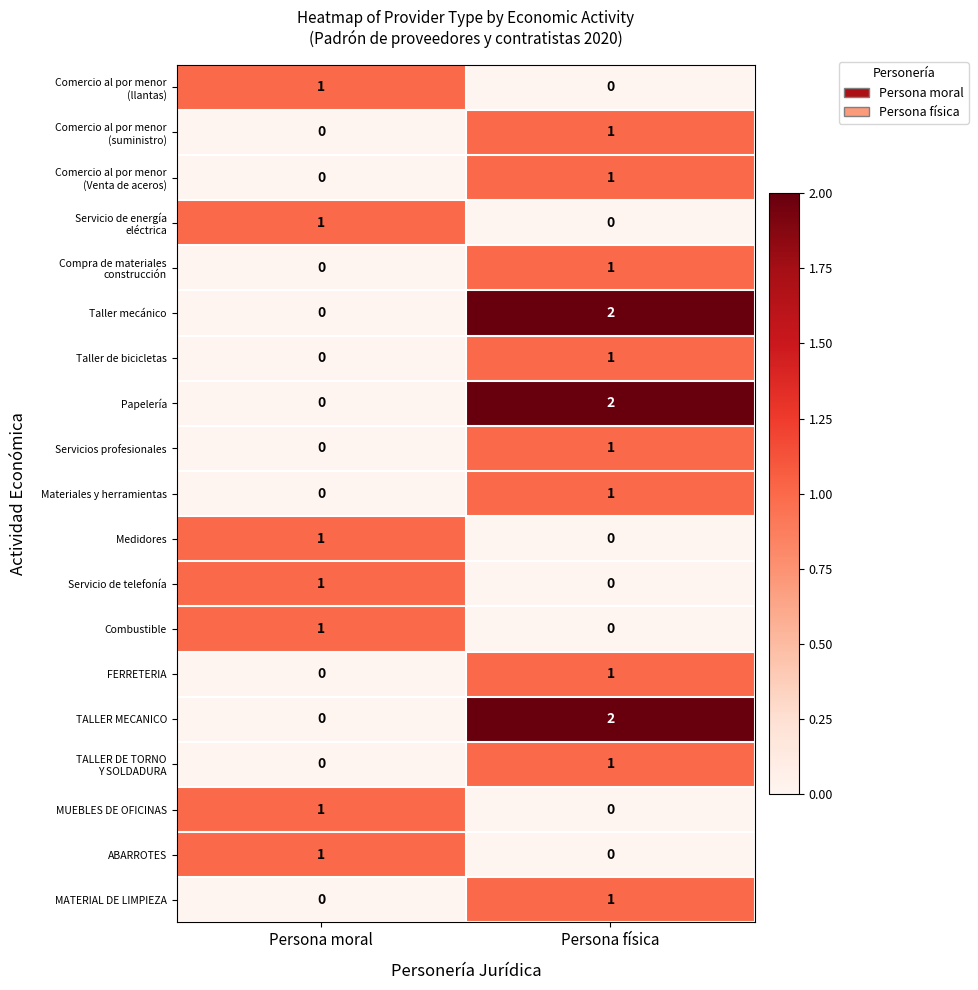

What is the total value across all series at Persona moral?

7